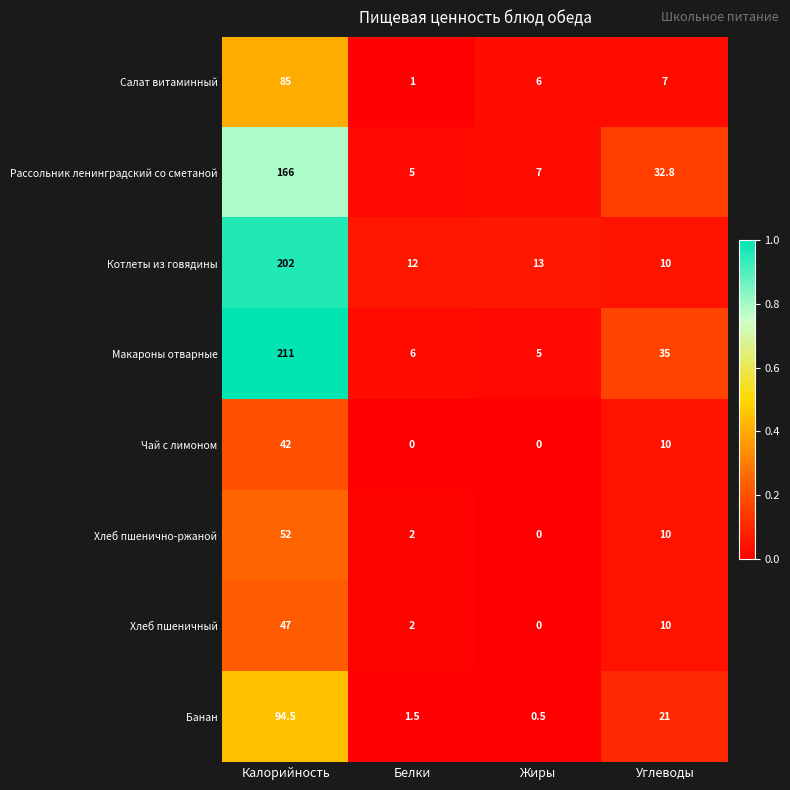

At which category is the sum across all series the highest?

Калорийность